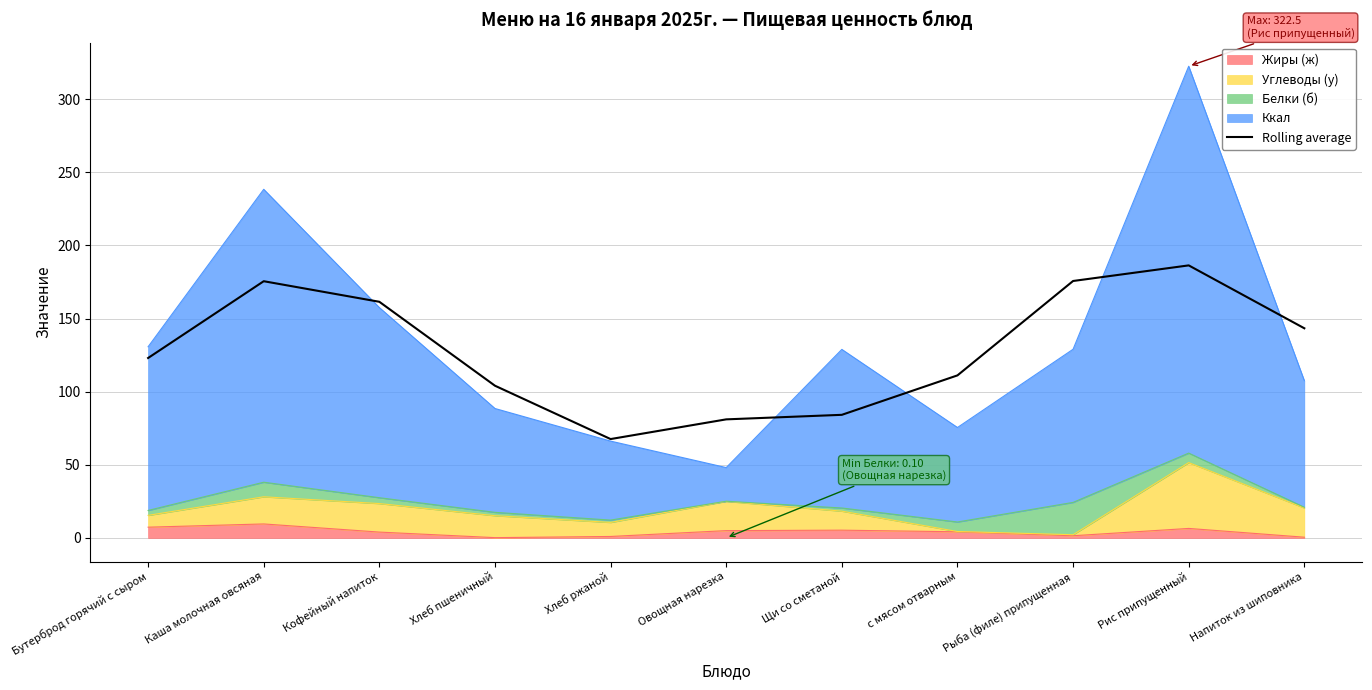

Which category has the lowest value across all series?

Хлеб ржаной